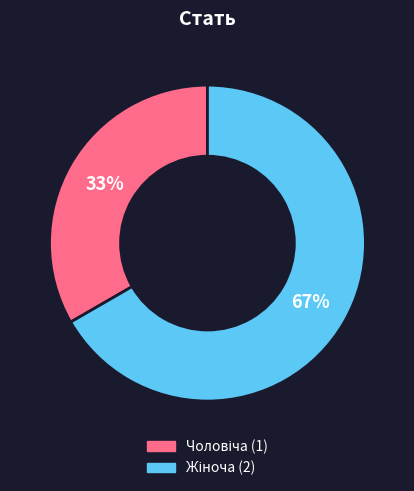

To the nearest percent, what is the average slice percentage?

50%